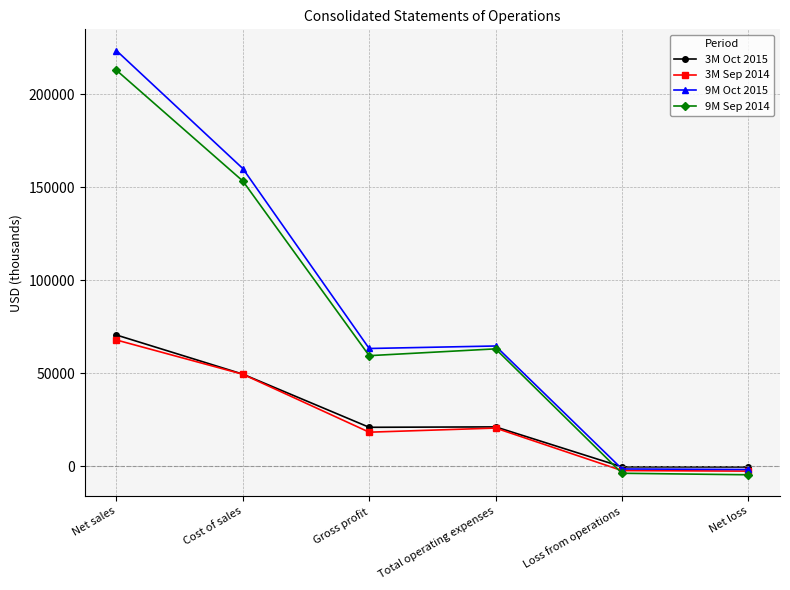

Where is the first local minimum for 3M Oct 2015?

Gross profit